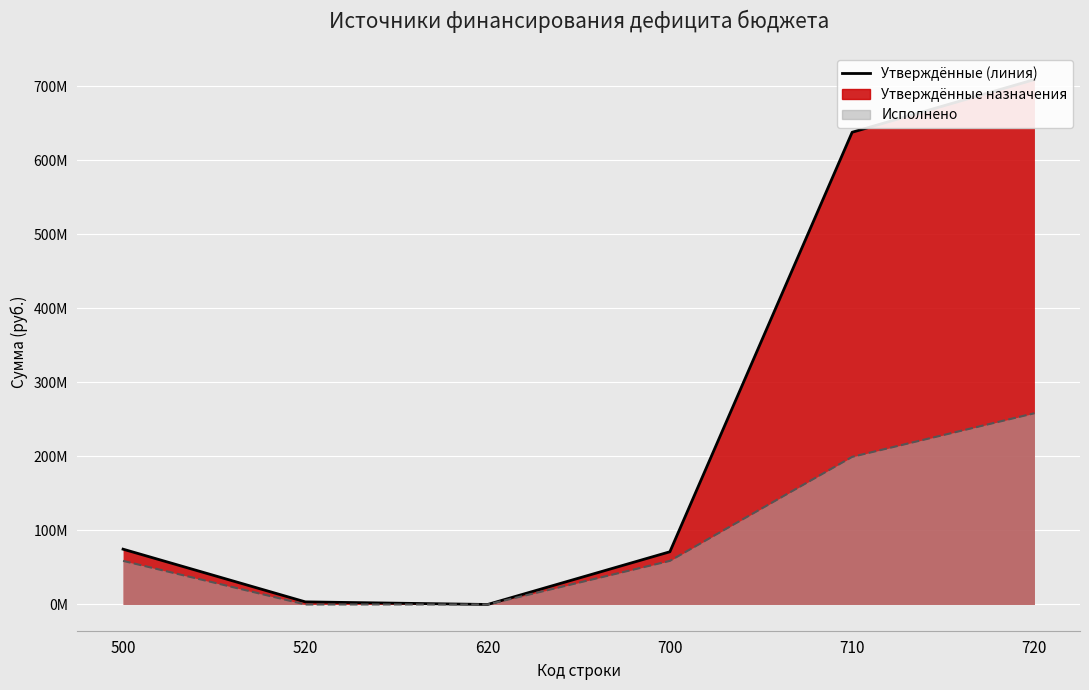

Rank the series by their maximum value, from highest to lowest.

Утверждённые назначения (линия), Исполнено (линия)